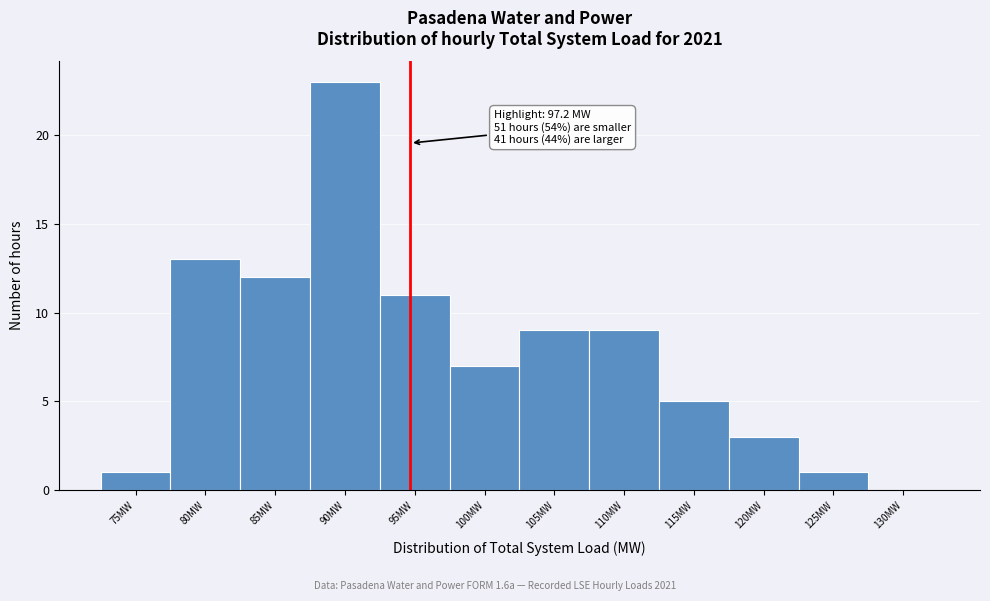

Reading left to right, extract all data points from this chart.

75MW=1	80MW=13	85MW=12	90MW=23	95MW=11	100MW=7	105MW=9	110MW=9	115MW=5	120MW=3	125MW=1	130MW=0